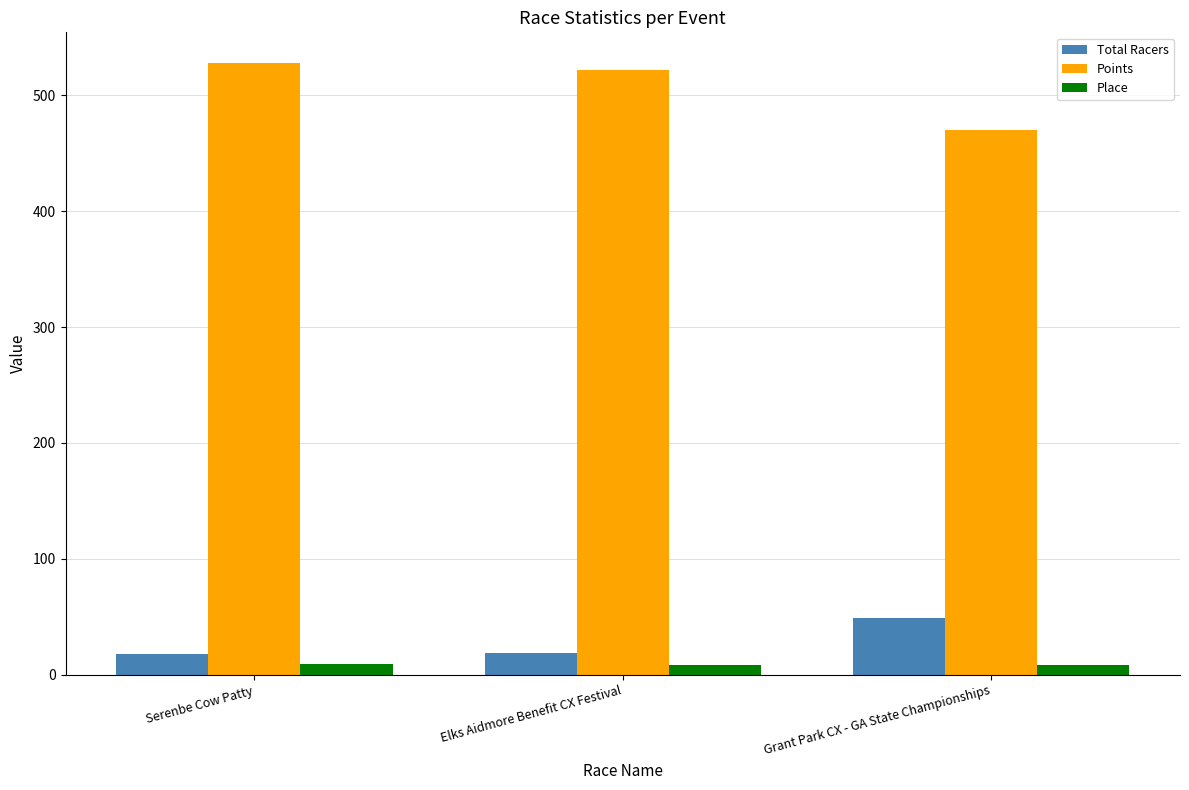

List the series in order of their peak value, lowest first.

Place, Total Racers, Points